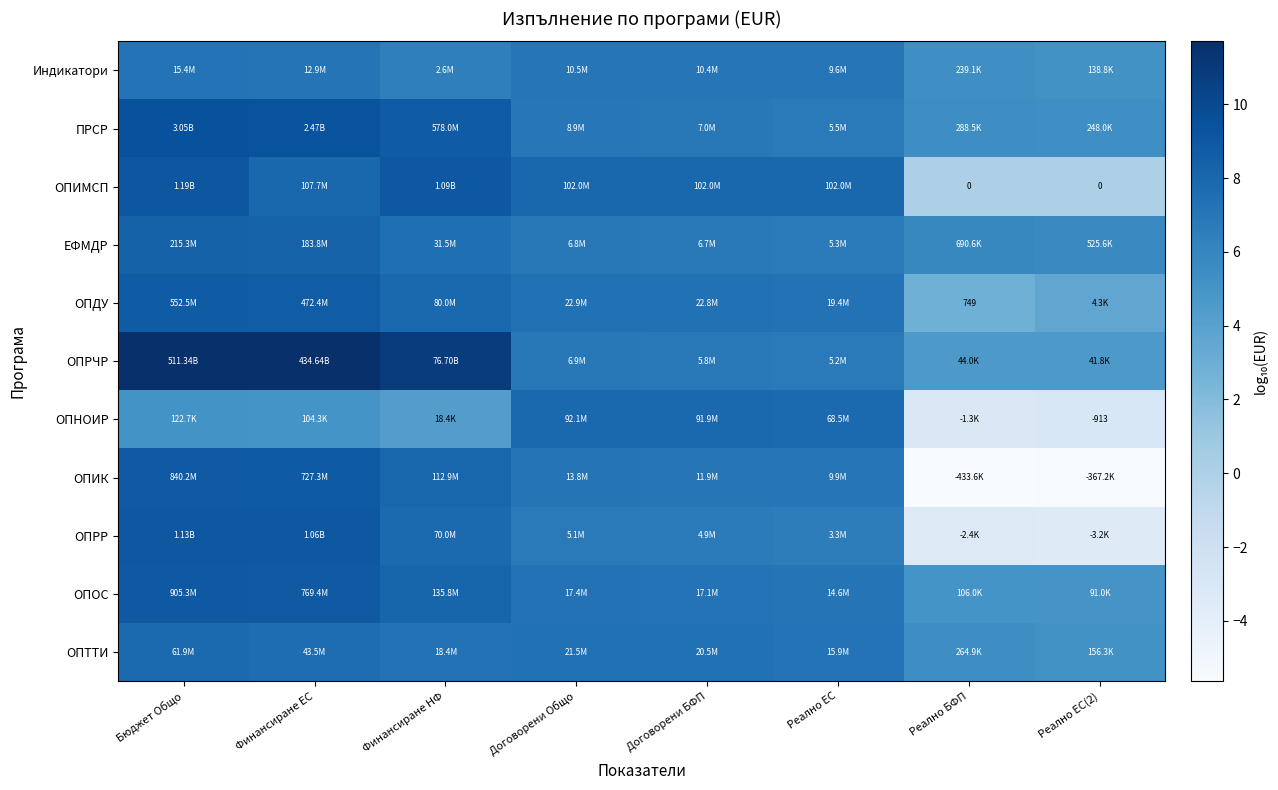

How many distinct data groups are displayed?

11